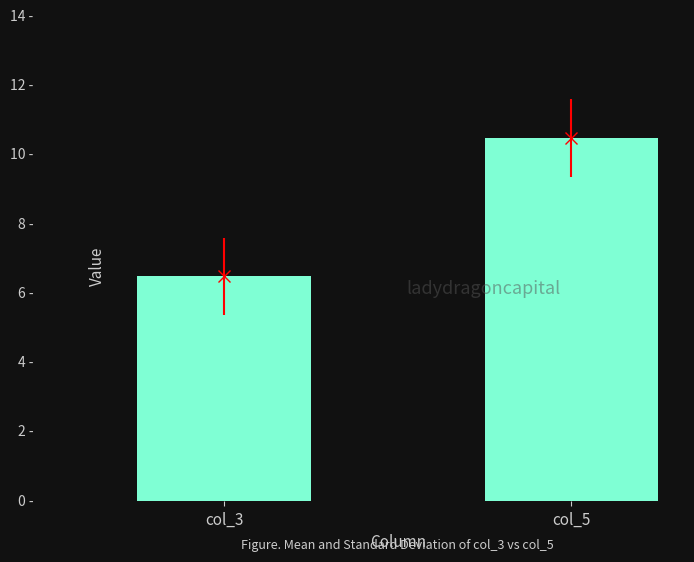

What is the difference between the values at col_3 and col_5?

4.0